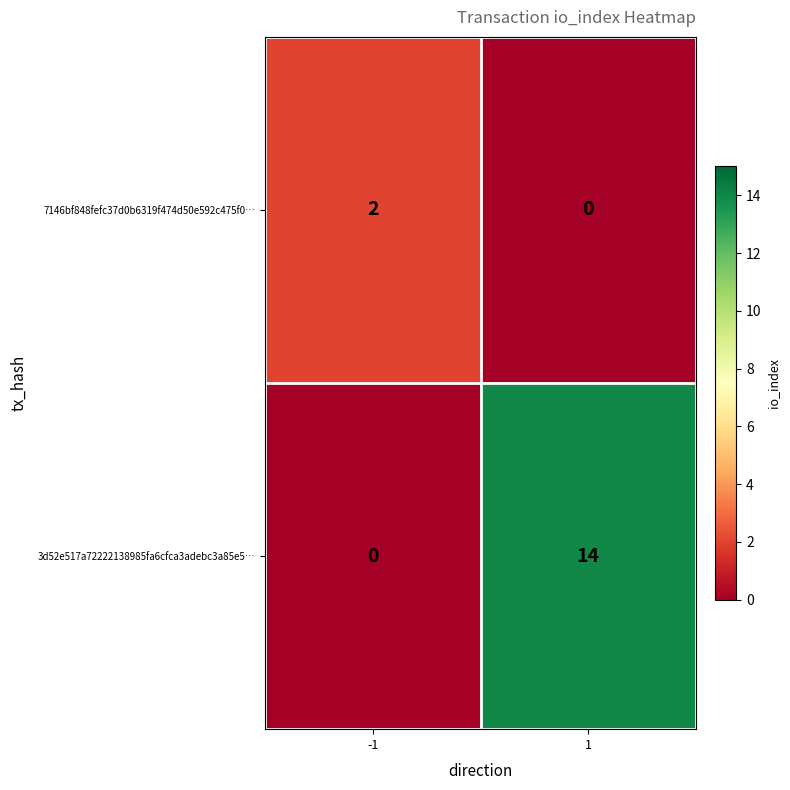

Reading left to right, extract all data points from this chart.

7146bf848fefc37d0b6319f474d50e592c475f0…: -1=2	1=0
3d52e517a72222138985fa6cfca3adebc3a85e5…: -1=0	1=14